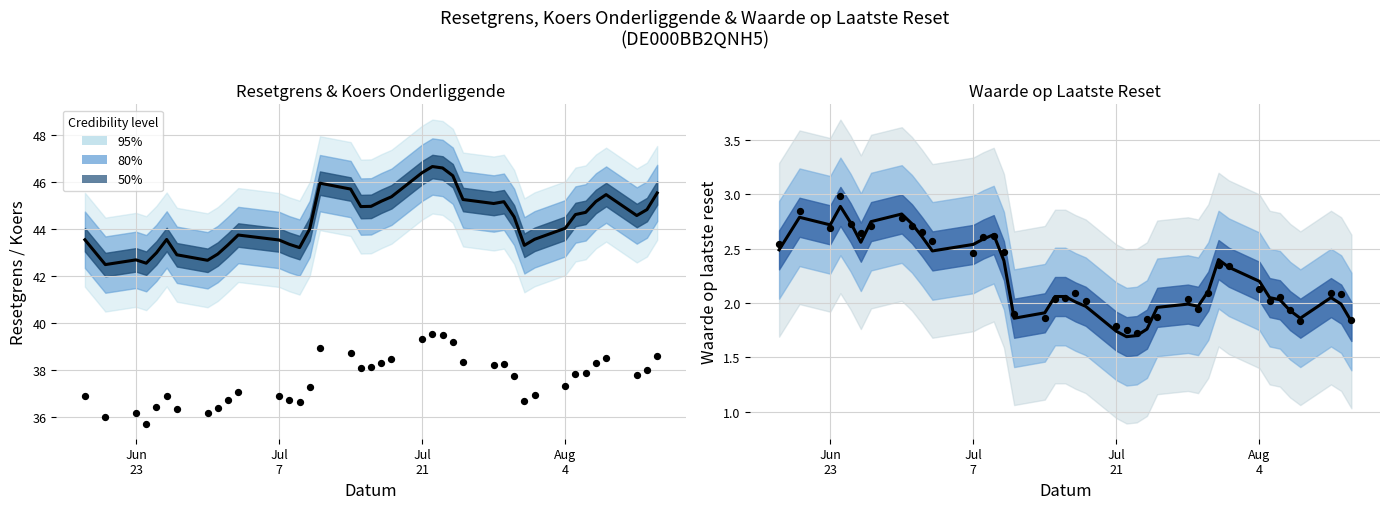

Which series contains the highest Y value?

Resetgrens